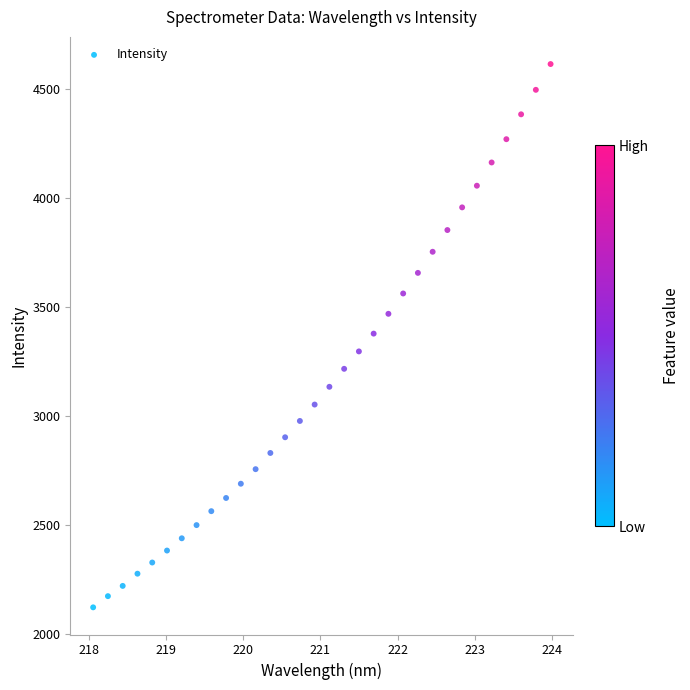

What is the range of Y values (max minus min)?

2494.5